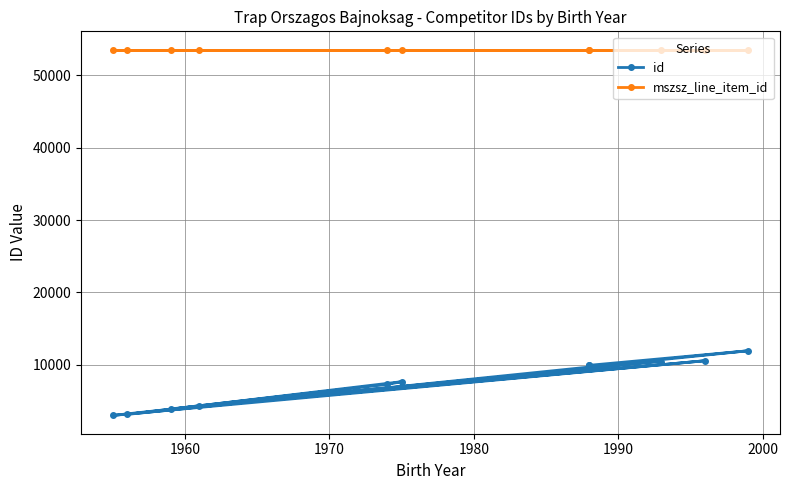

True or false: mszsz_line_item_id and id cross at least once.

False